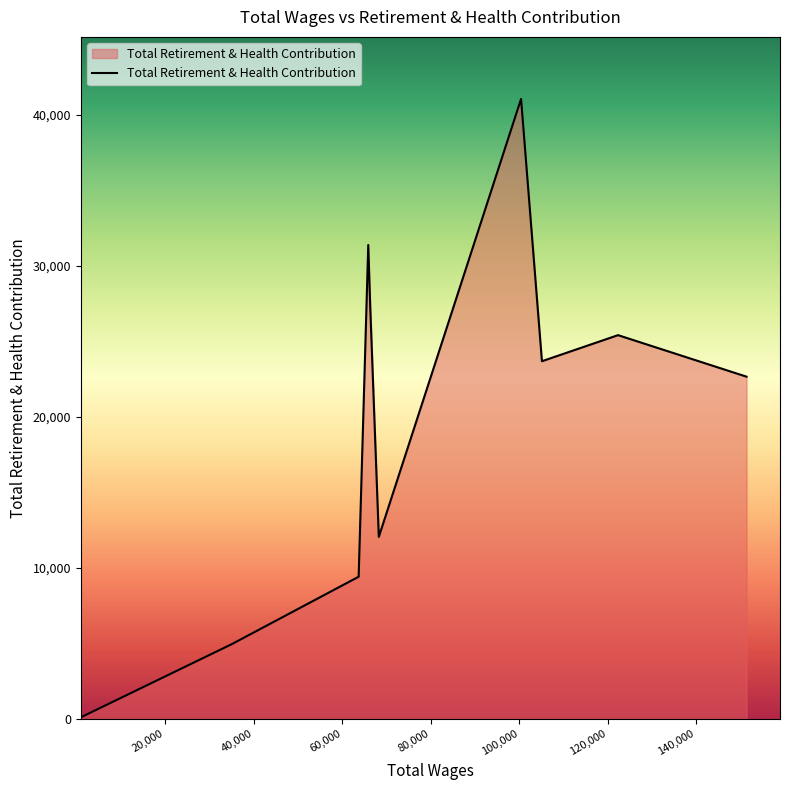

How many interior local valleys (lower than both neighbors) does the data have?

2